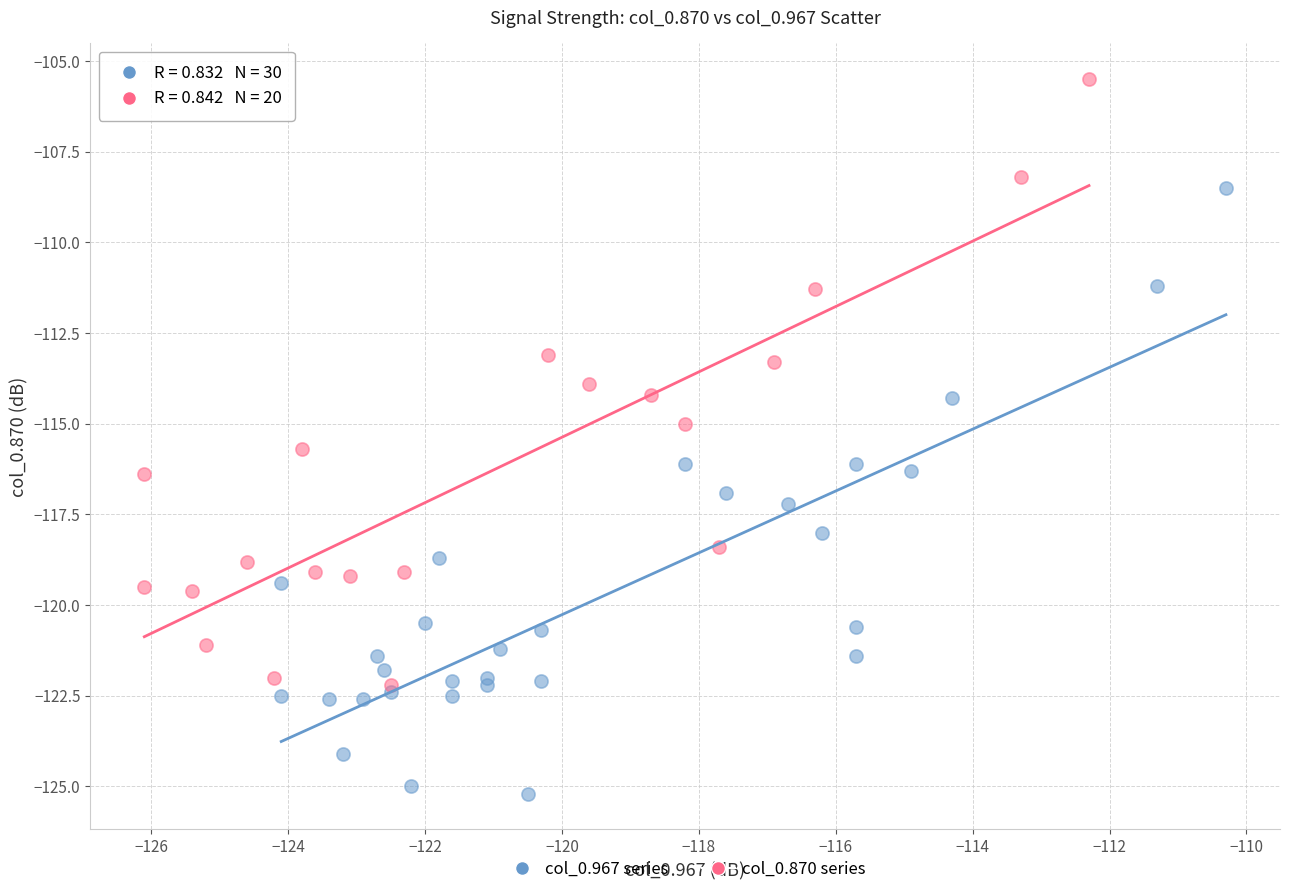

Which series contains the lowest Y value?

col_0.967 series